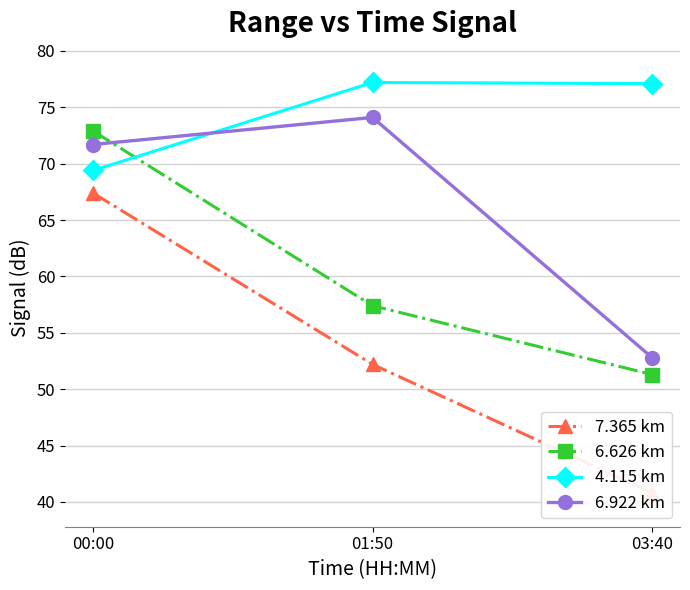

Which has a higher value, 00:00 or 03:40?

00:00